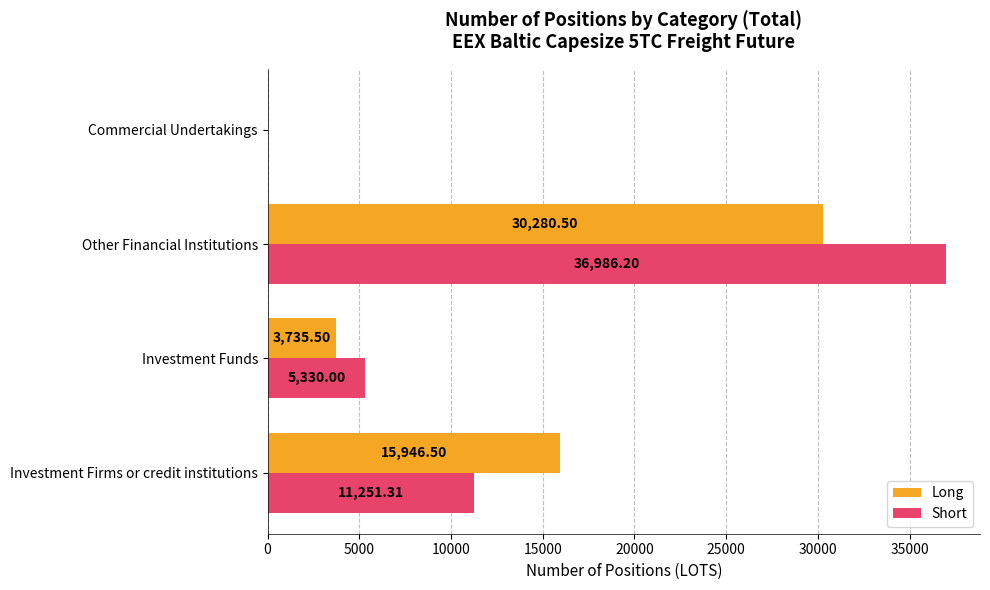

Where is Short nearest to the value 18493?

Investment Firms or credit institutions